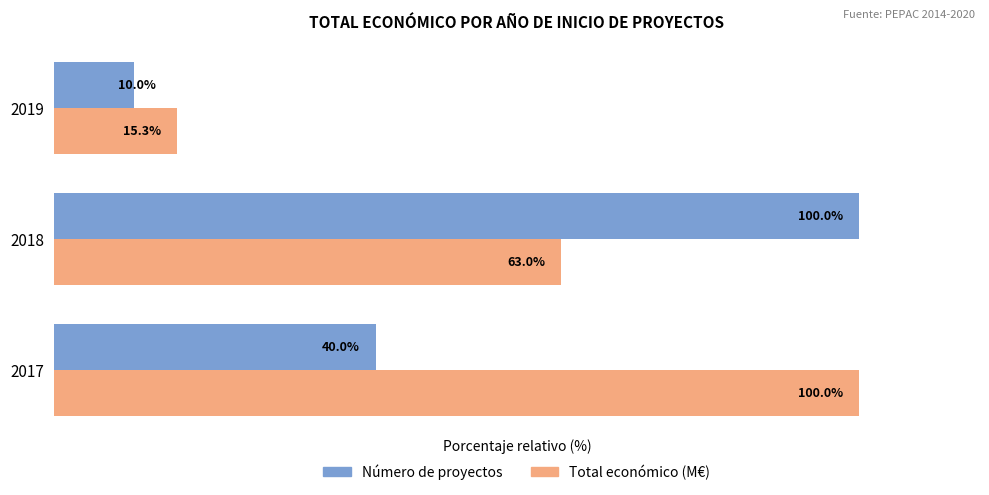

Rank the categories by Total económico (M€) value from highest to lowest.

2017, 2018, 2019